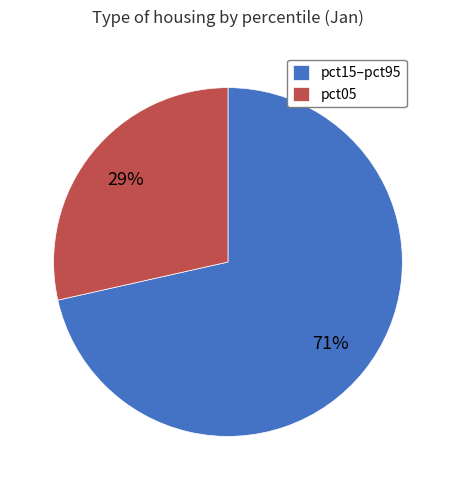

Combined, do pct15–pct95 and pct05 account for over 50%?

Yes